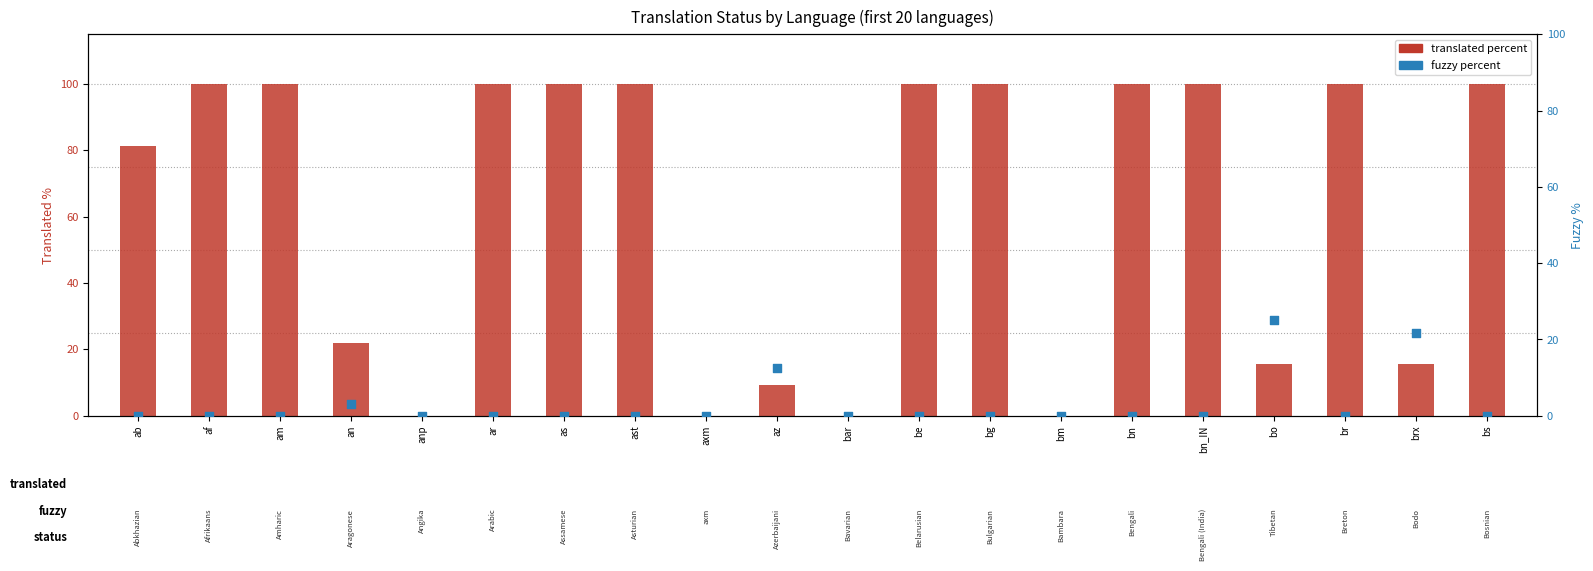

Which series has the largest Y range (max minus min)?

translated percent